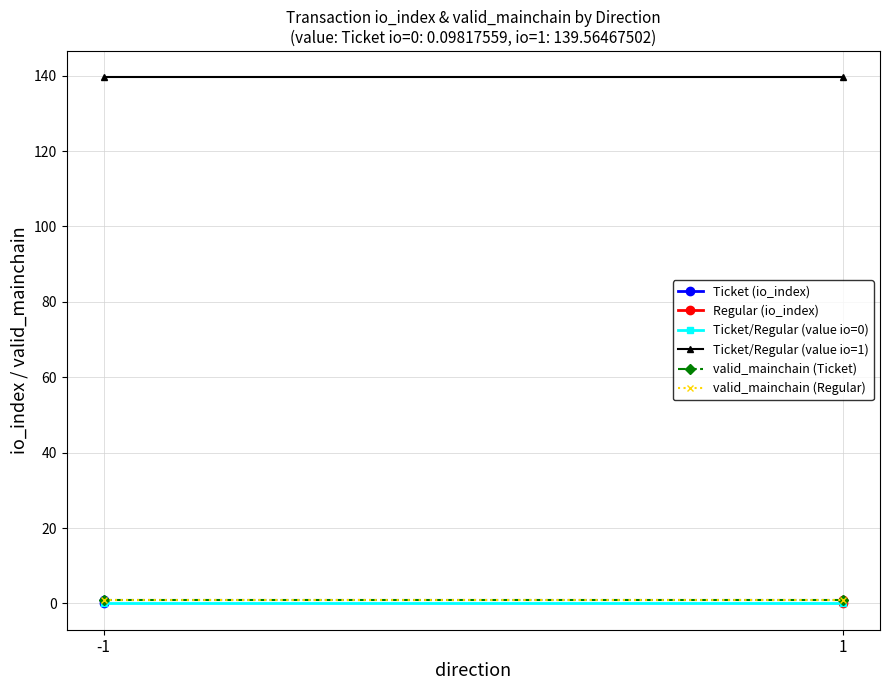

Which series has the widest spread of values?

Ticket (io_index)